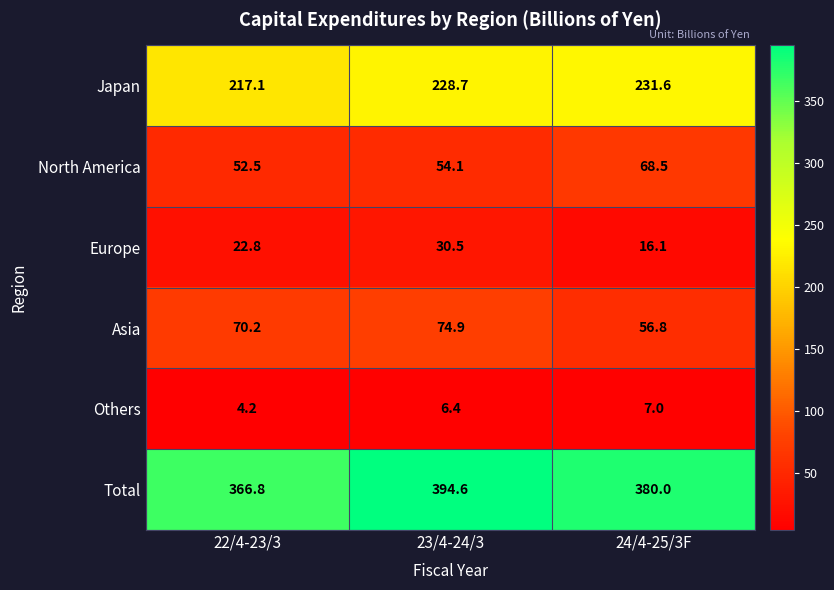

Which series has the largest range (max minus min)?

Total